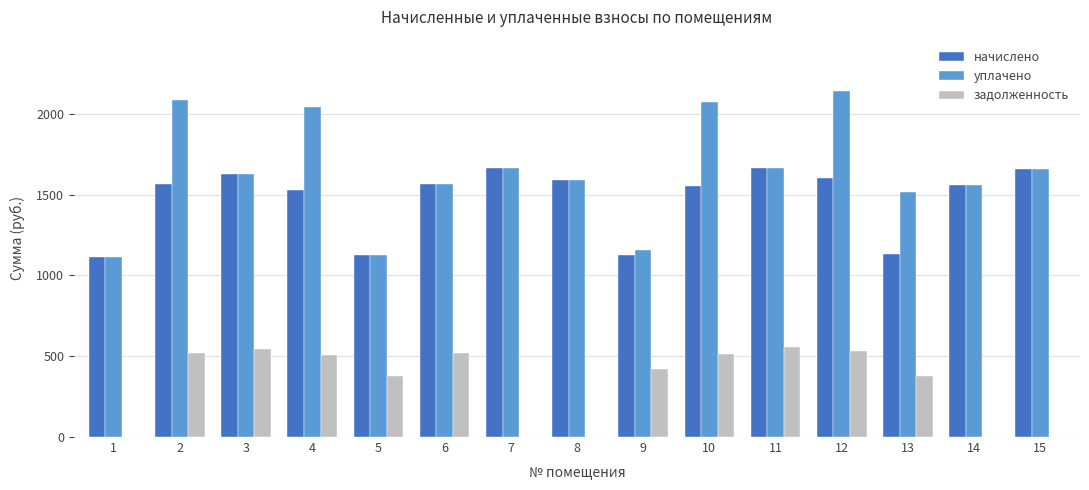

What is the sum of the задолженность values at 9 and 13?

797.9